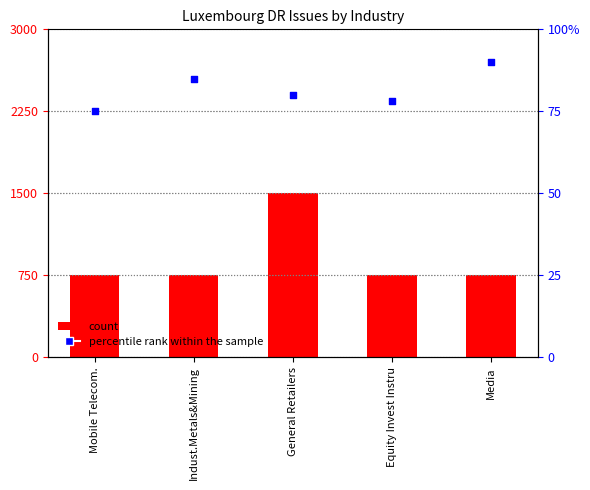

Which series contains the highest Y value?

count